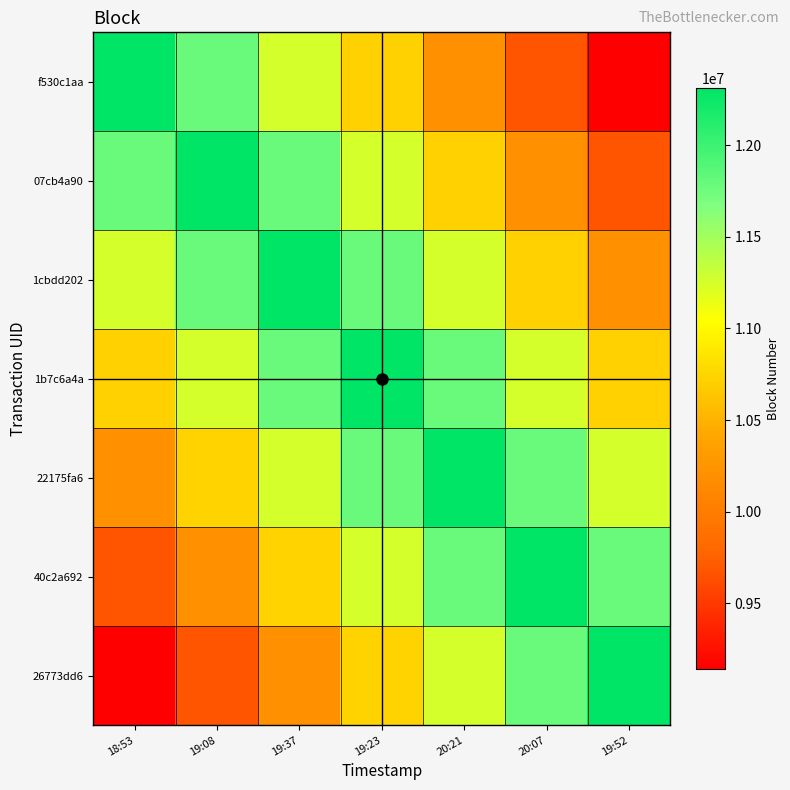

Which series has the largest total across all categories?

1b7c6a4a